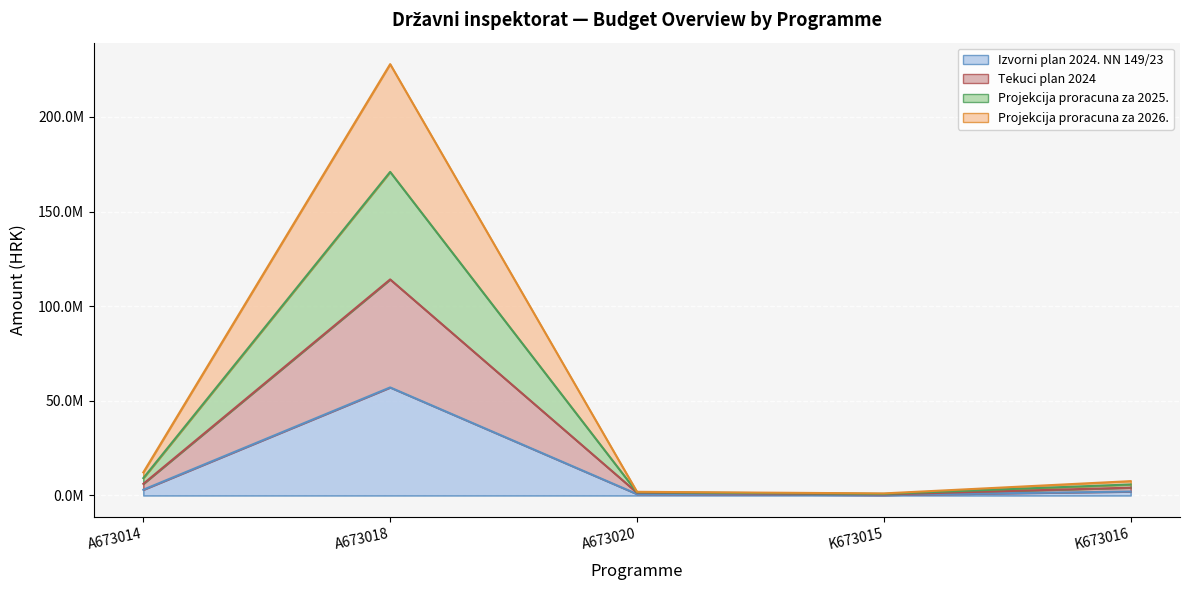

True or false: Projekcija proracuna za 2026. has more than 0 interior local peaks.

True